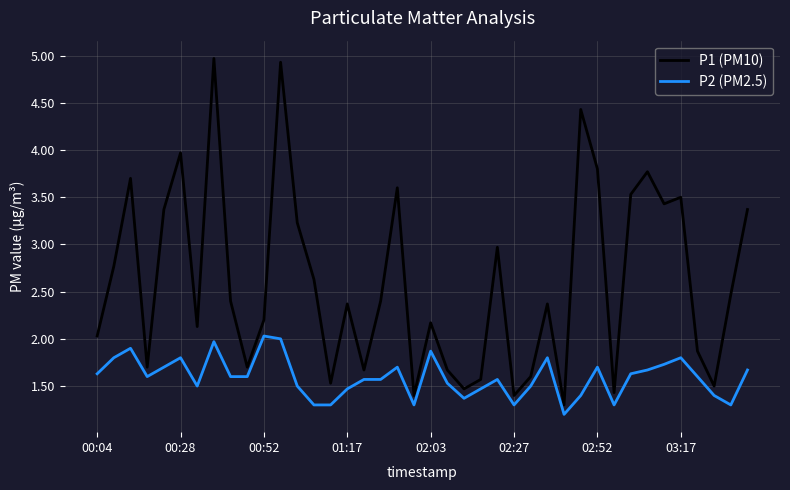

What is the minimum value for P2 (PM2.5)?

1.2